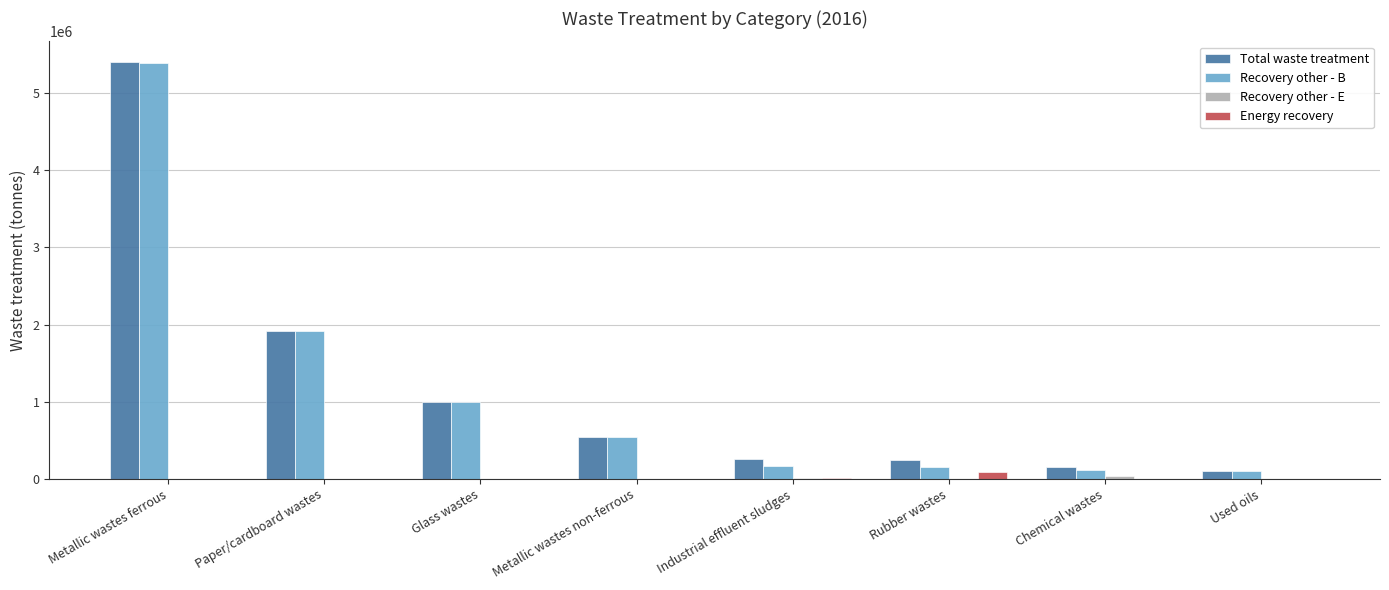

How many groups of bars are there?

8